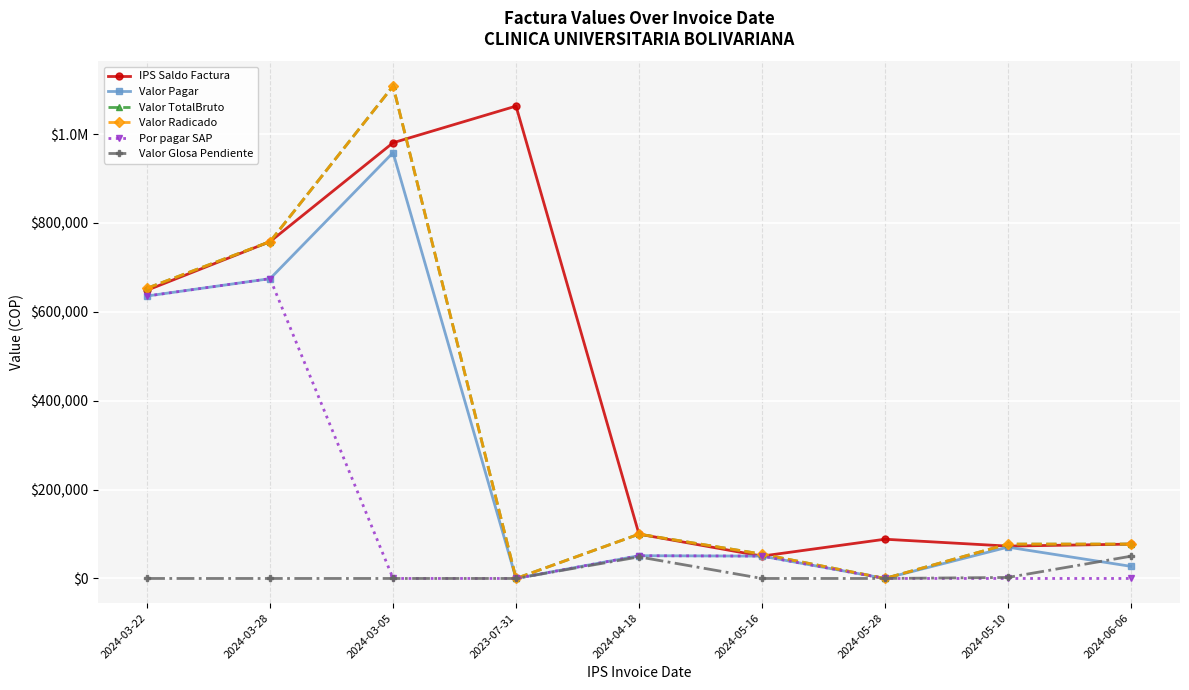

Is this an area chart (filled region under the line)?

No